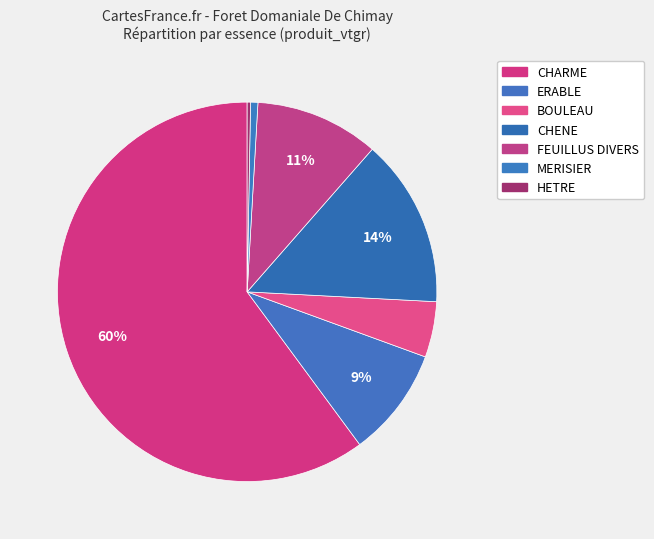

How many segments does this pie chart have?

7